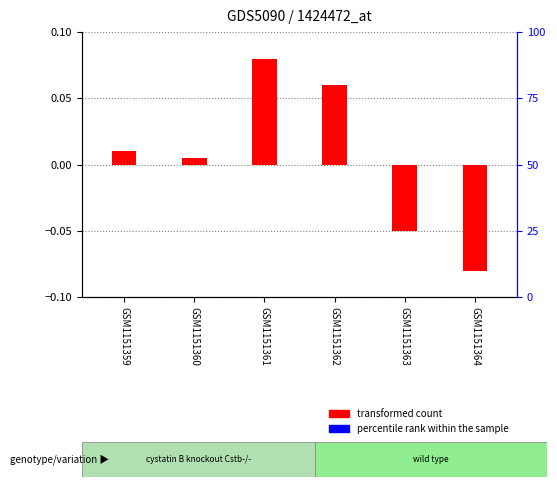

What are all the series names shown in the legend?

transformed count, percentile rank within the sample